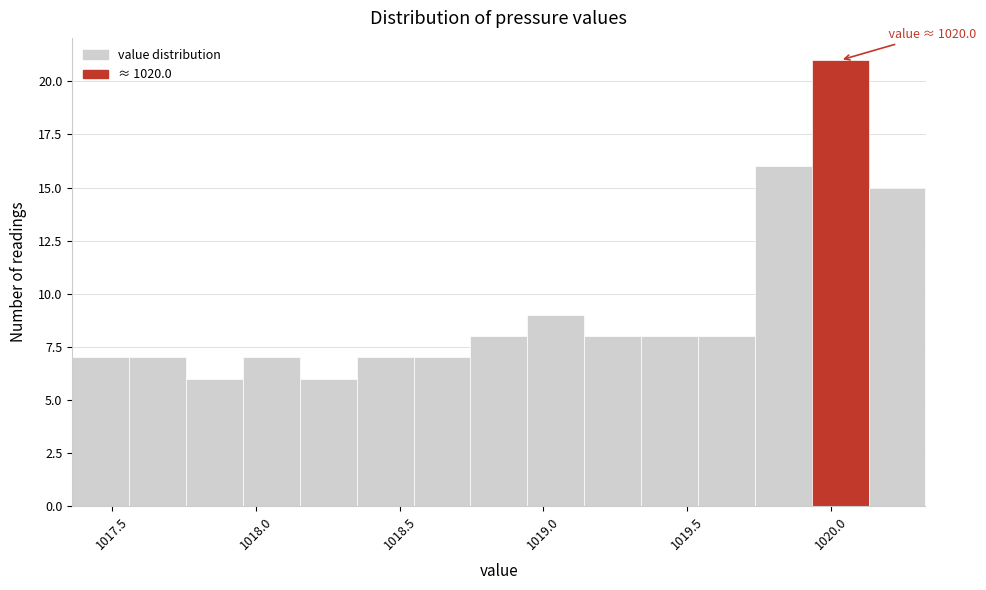

Read against the x-axis, roughly where is the centre of the tallest bar?

1020.05